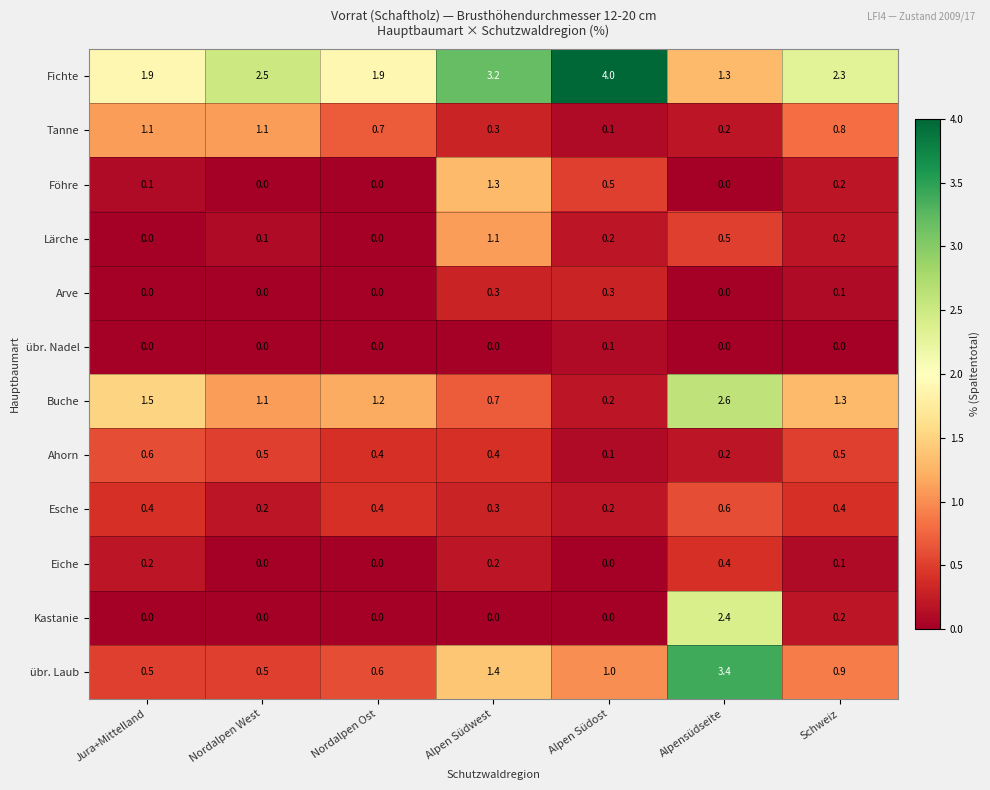

Count the number of categories in the chart.

7